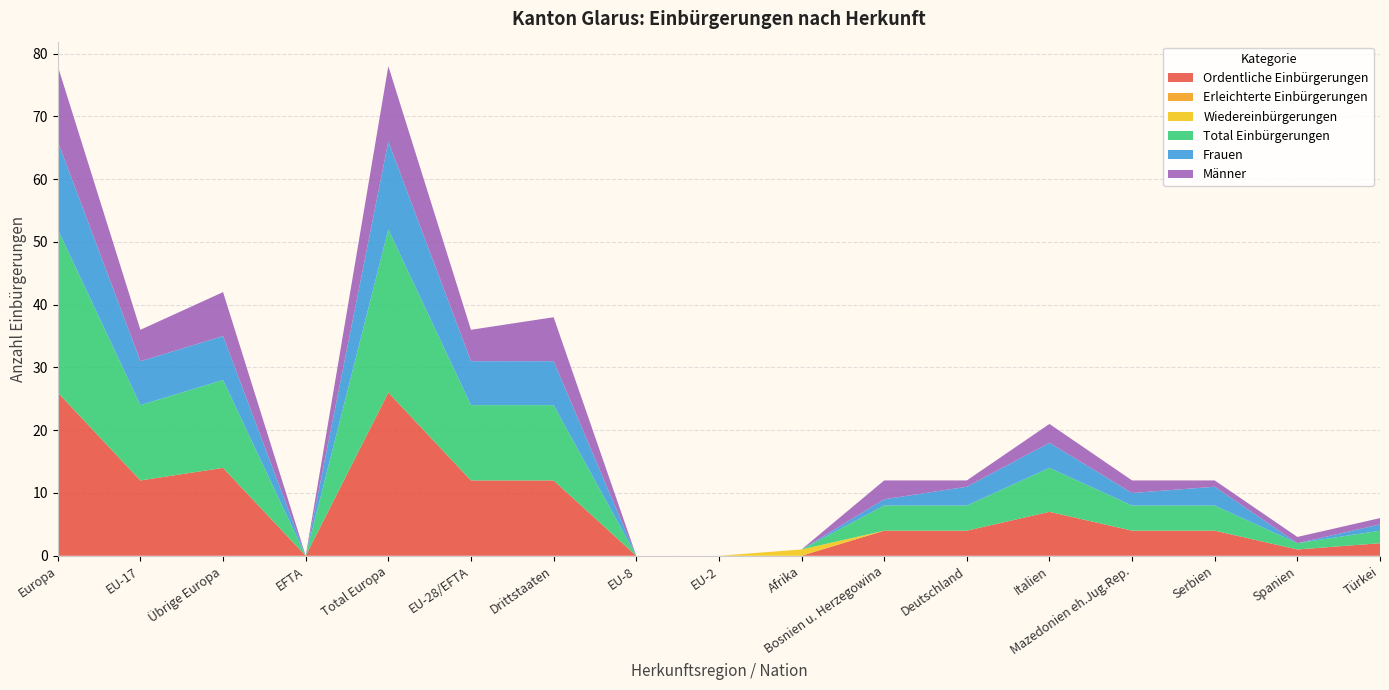

Reading right to left, extract all data points from this chart.

Ordentliche Einbürgerungen: Türkei=2	Spanien=1	Serbien=4	Mazedonien eh.Jug.Rep.=4	Italien=7	Deutschland=4	Bosnien u. Herzegowina=4	Afrika=0	EU-2=0	EU-8=0	Drittstaaten=12	EU-28/EFTA=12	Total Europa=26	EFTA=0	Übrige Europa=14	EU-17=12	Europa=26
Erleichterte Einbürgerungen: Türkei=0	Spanien=0	Serbien=0	Mazedonien eh.Jug.Rep.=0	Italien=0	Deutschland=0	Bosnien u. Herzegowina=0	Afrika=0	EU-2=0	EU-8=0	Drittstaaten=0	EU-28/EFTA=0	Total Europa=0	EFTA=0	Übrige Europa=0	EU-17=0	Europa=0
Wiedereinbürgerungen: Türkei=0	Spanien=0	Serbien=0	Mazedonien eh.Jug.Rep.=0	Italien=0	Deutschland=0	Bosnien u. Herzegowina=0	Afrika=1	EU-2=0	EU-8=0	Drittstaaten=0	EU-28/EFTA=0	Total Europa=0	EFTA=0	Übrige Europa=0	EU-17=0	Europa=0
Total Einbürgerungen: Türkei=2	Spanien=1	Serbien=4	Mazedonien eh.Jug.Rep.=4	Italien=7	Deutschland=4	Bosnien u. Herzegowina=4	Afrika=0	EU-2=0	EU-8=0	Drittstaaten=12	EU-28/EFTA=12	Total Europa=26	EFTA=0	Übrige Europa=14	EU-17=12	Europa=26
Frauen: Türkei=1	Spanien=0	Serbien=3	Mazedonien eh.Jug.Rep.=2	Italien=4	Deutschland=3	Bosnien u. Herzegowina=1	Afrika=0	EU-2=0	EU-8=0	Drittstaaten=7	EU-28/EFTA=7	Total Europa=14	EFTA=0	Übrige Europa=7	EU-17=7	Europa=14
Männer: Türkei=1	Spanien=1	Serbien=1	Mazedonien eh.Jug.Rep.=2	Italien=3	Deutschland=1	Bosnien u. Herzegowina=3	Afrika=0	EU-2=0	EU-8=0	Drittstaaten=7	EU-28/EFTA=5	Total Europa=12	EFTA=0	Übrige Europa=7	EU-17=5	Europa=12